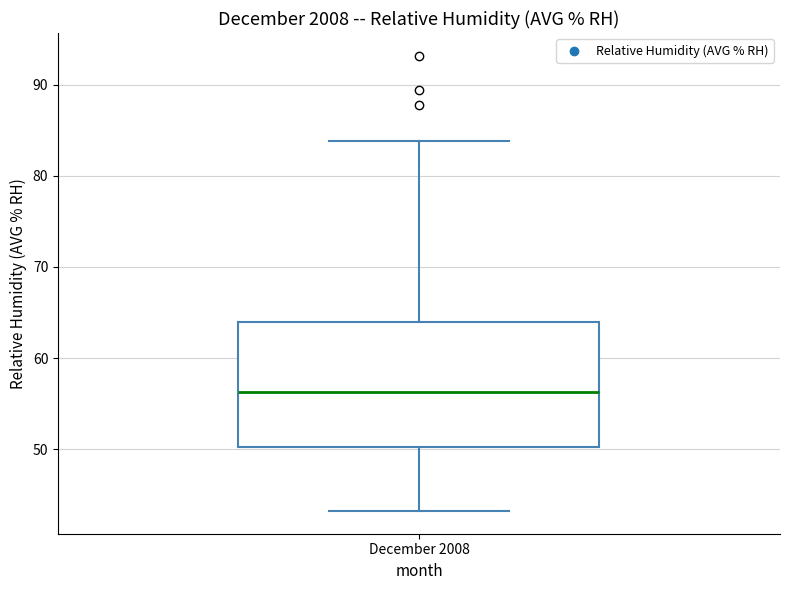

Read this box plot against the y-axis: the position of the median line, the range covered by the box, and the ends of both whiskers. The values are not printed on the chart, so give them approximately, as read against the axis.

median 56, box 50 to 64, whiskers 43 to 84